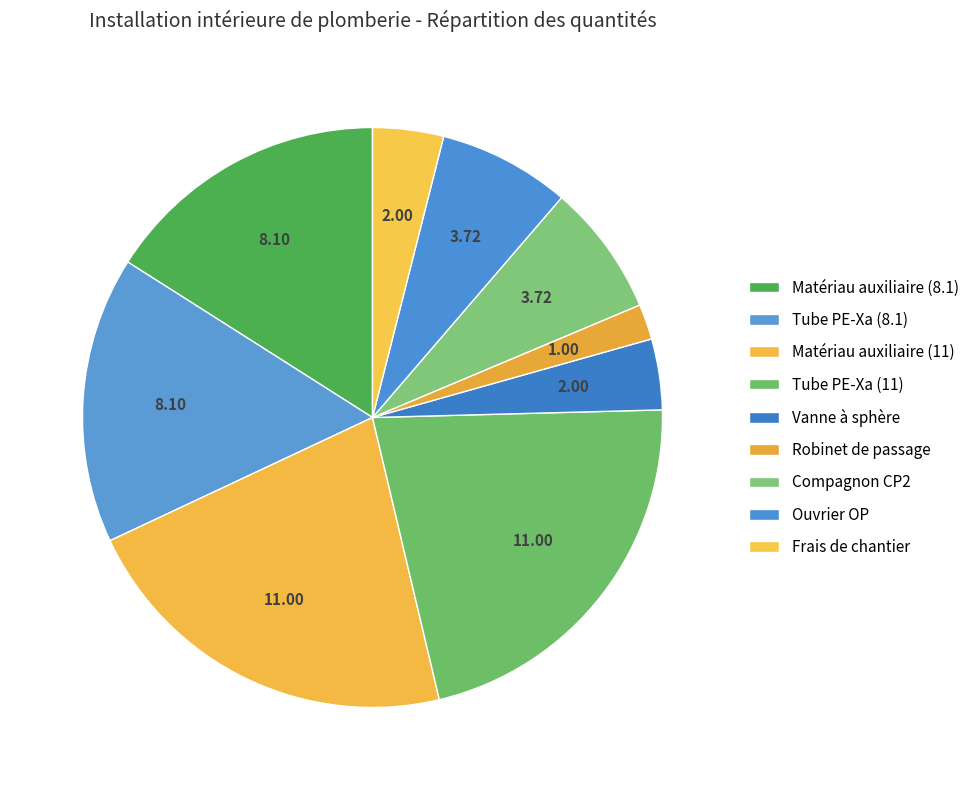

Which category has the smallest portion of the pie?

Robinet de passage